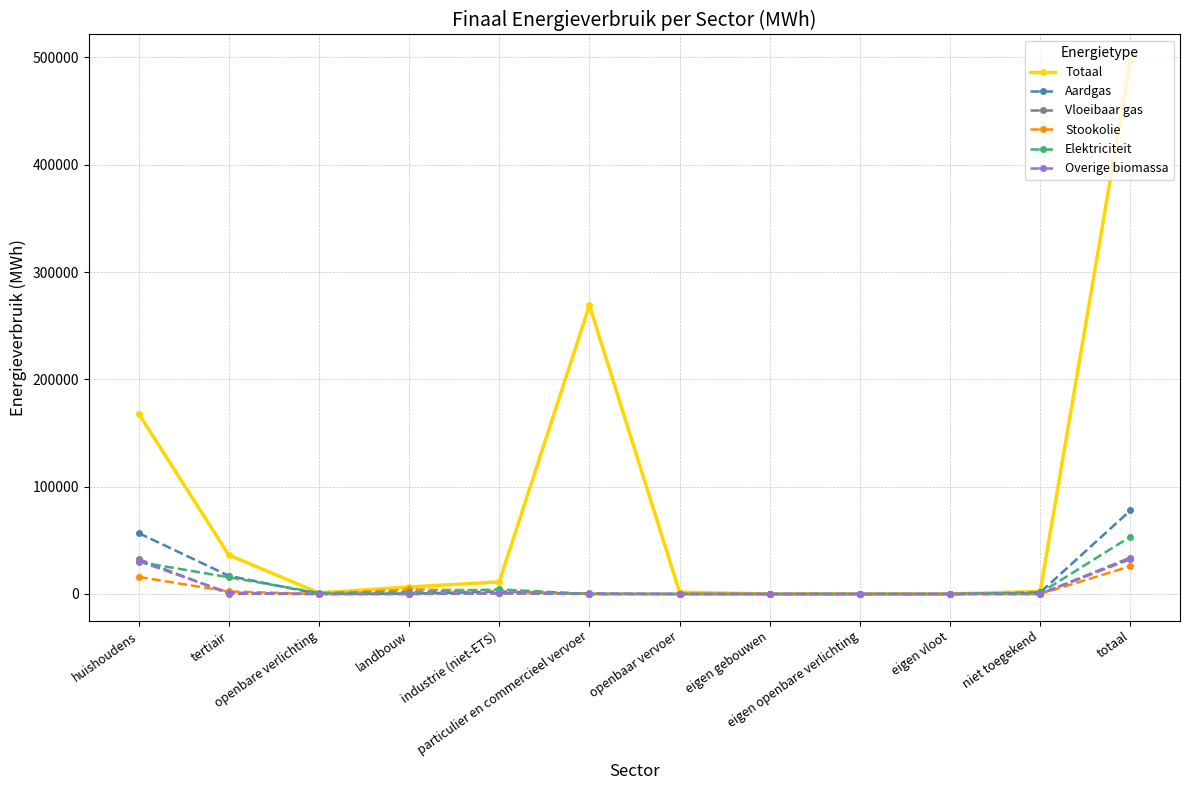

How many values in the Overige biomassa series exceed 0?

4